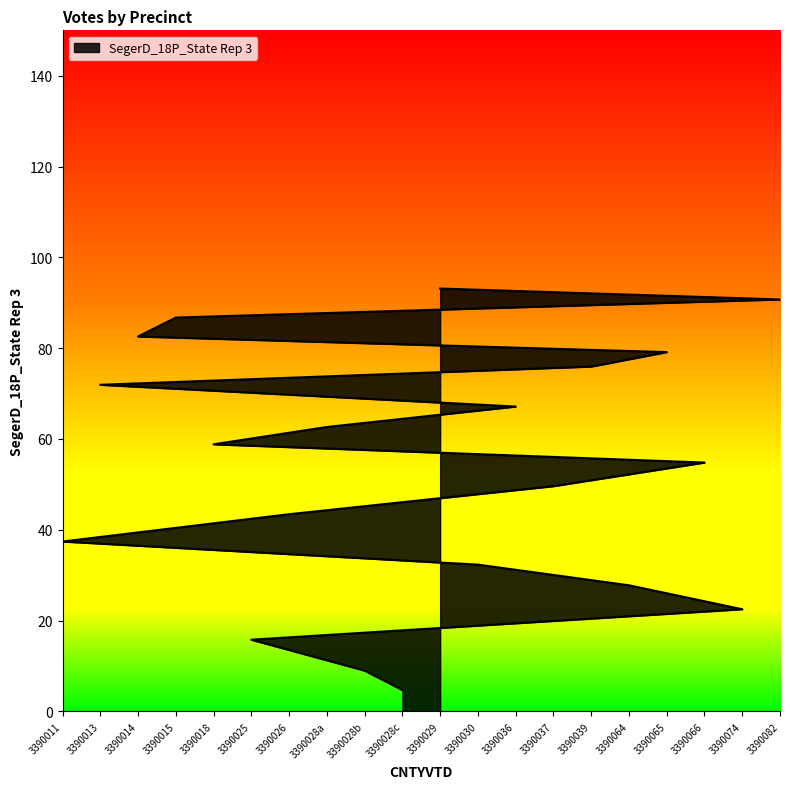

Which label corresponds to the largest value in the chart?

3390029